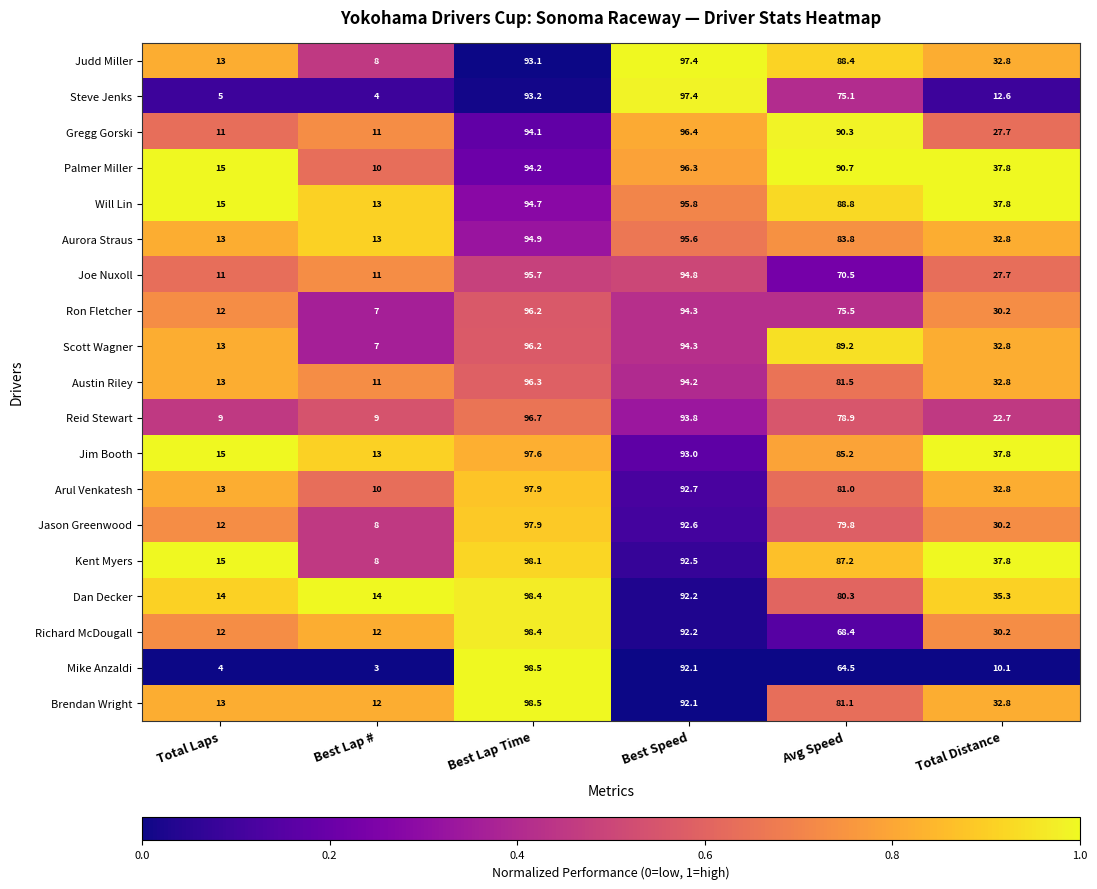

At which label does Brendan Wright first exceed 81?

Best Lap Time